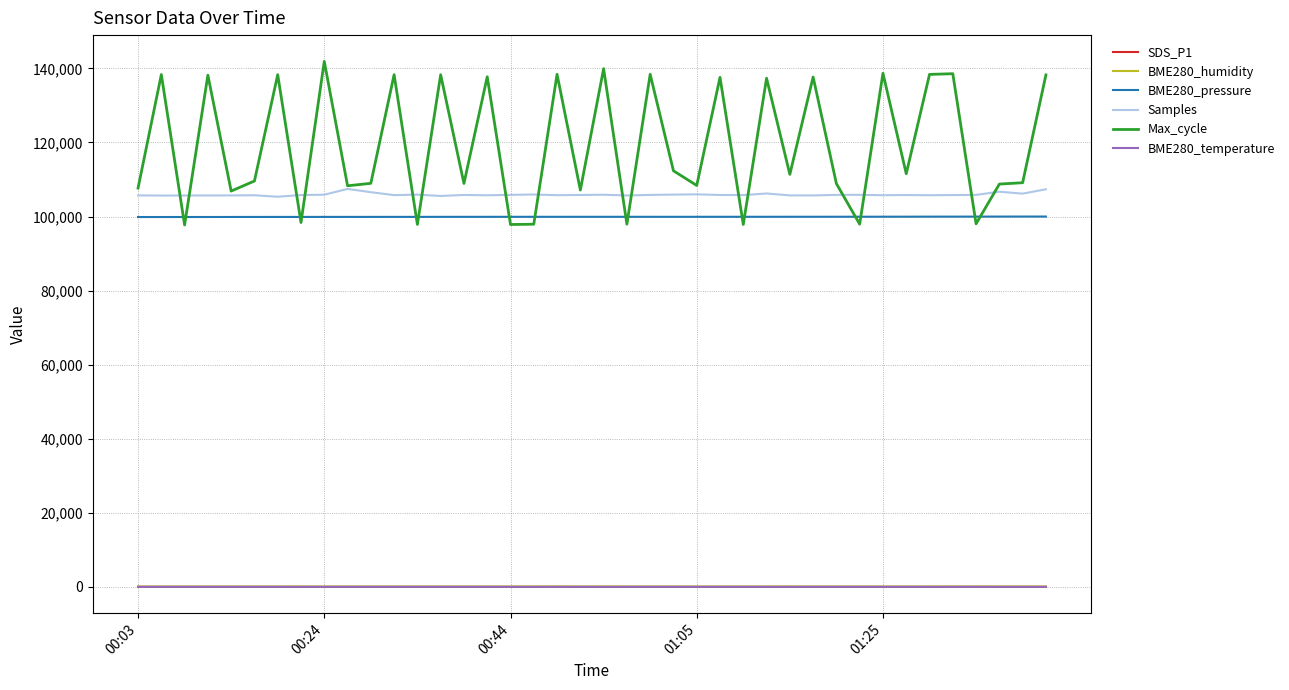

What is the sum of all SDS_P1 values?

864.0